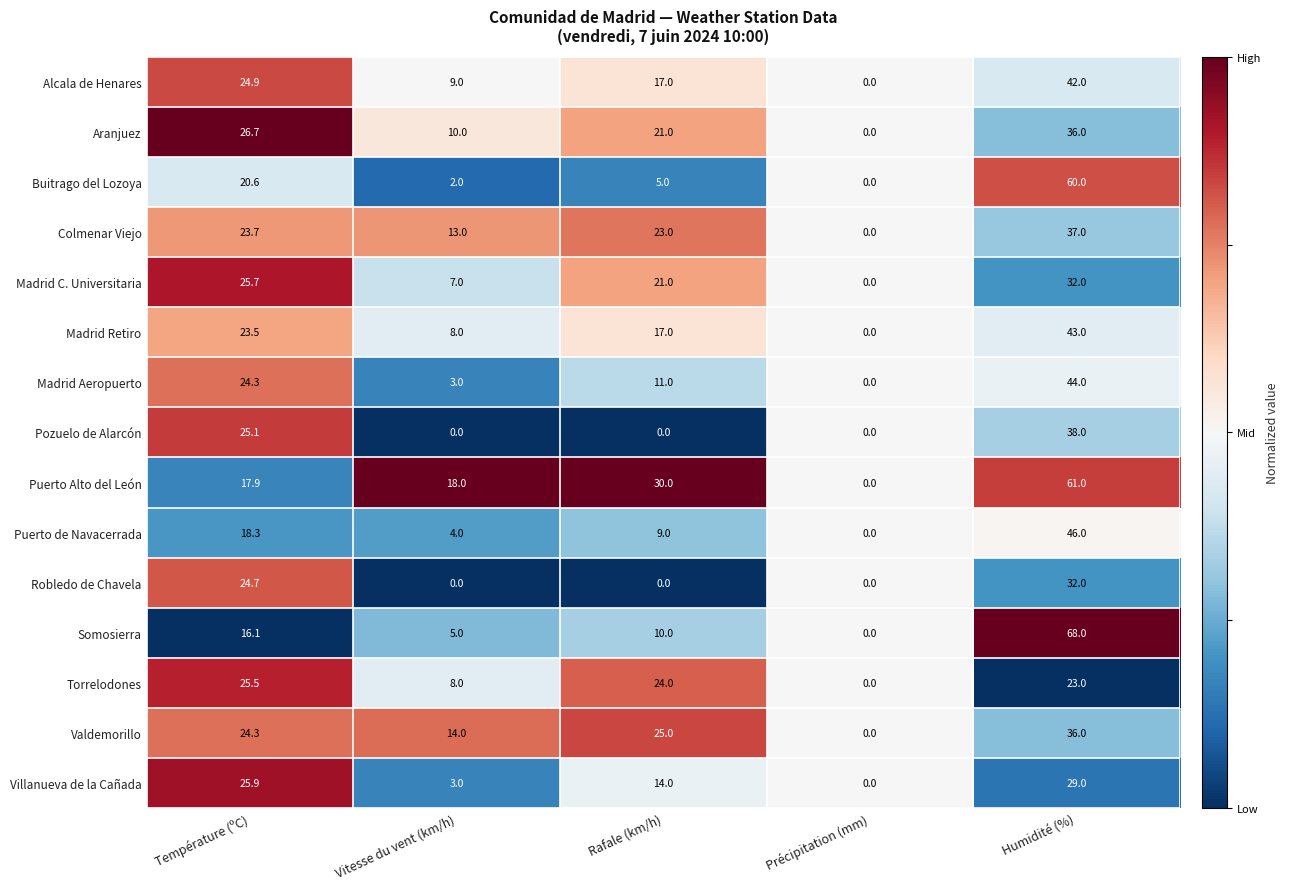

What is the minimum value shown in the chart?

0.0